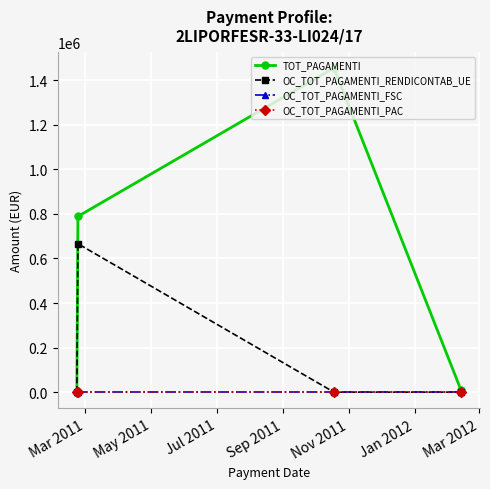

What is the label of the 4th point from the right?

Mar 2011